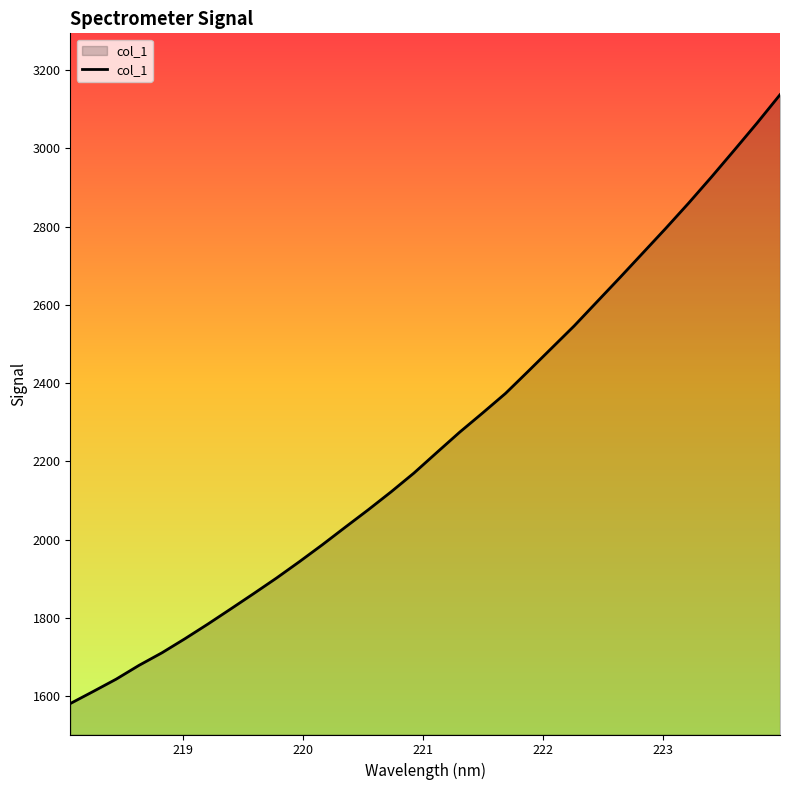

Does the chart have visible grid lines?

No